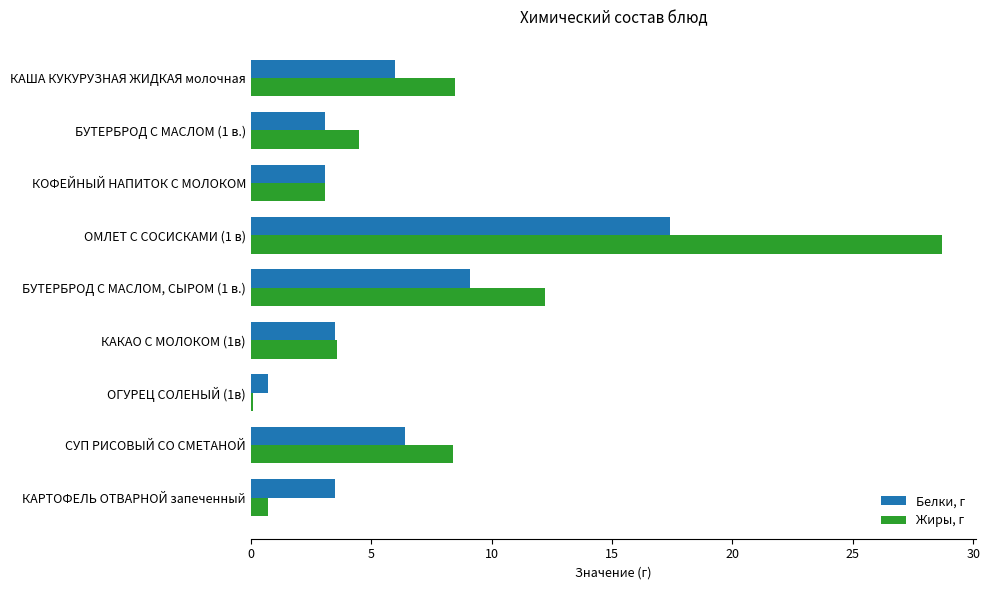

What is the difference between the highest and lowest values at КАРТОФЕЛЬ ОТВАРНОЙ запеченный?

2.8